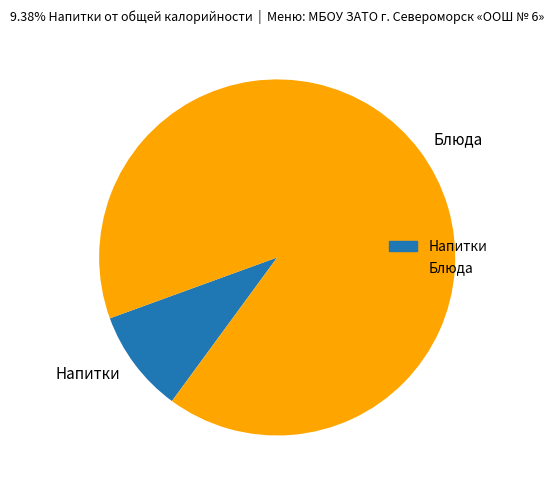

Rank the categories by value from highest to lowest.

Блюда, Напитки